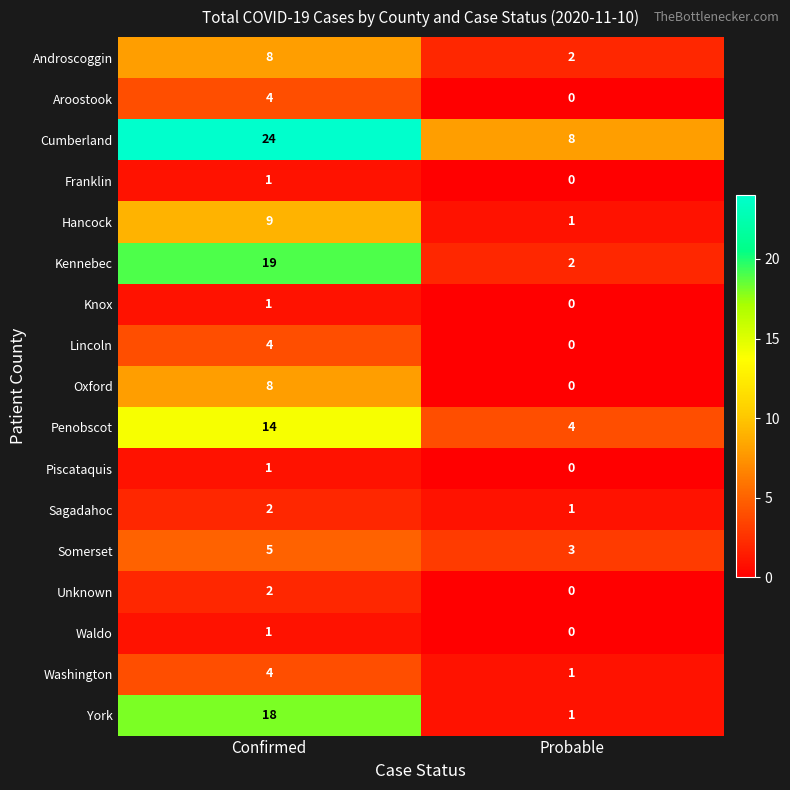

Is it true that Sagadahoc equals 1 at Probable?

True